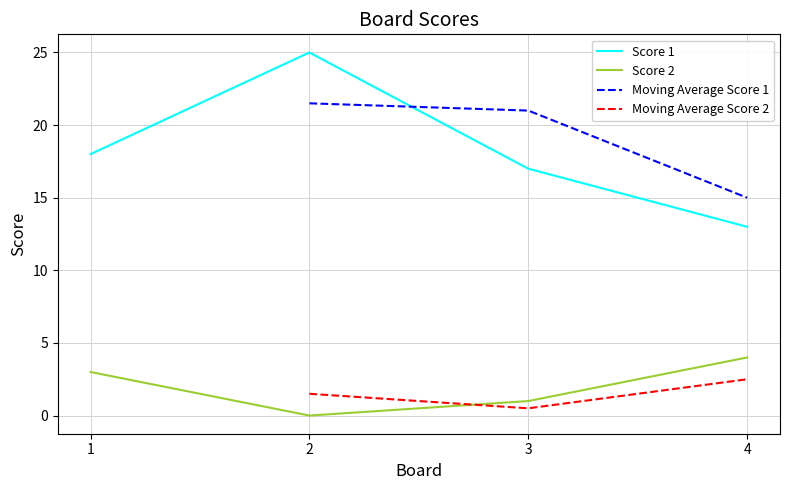

At which label is Score 2 closest to 2?

1